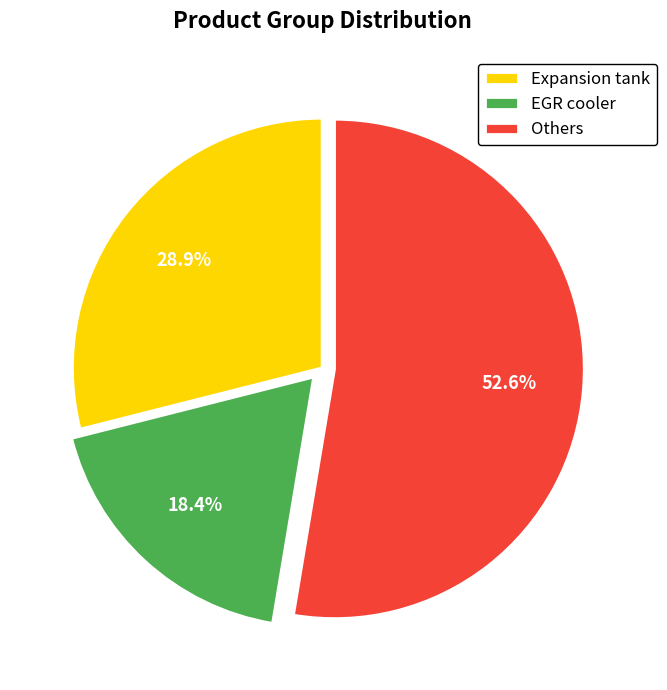

Is Expansion tank the majority of the pie?

No